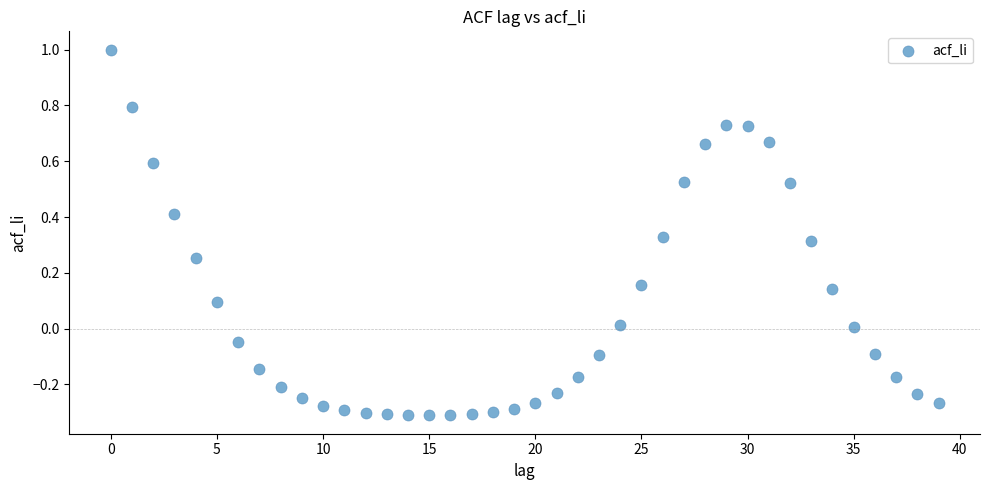

What is the range of Y values (max minus min)?

1.3